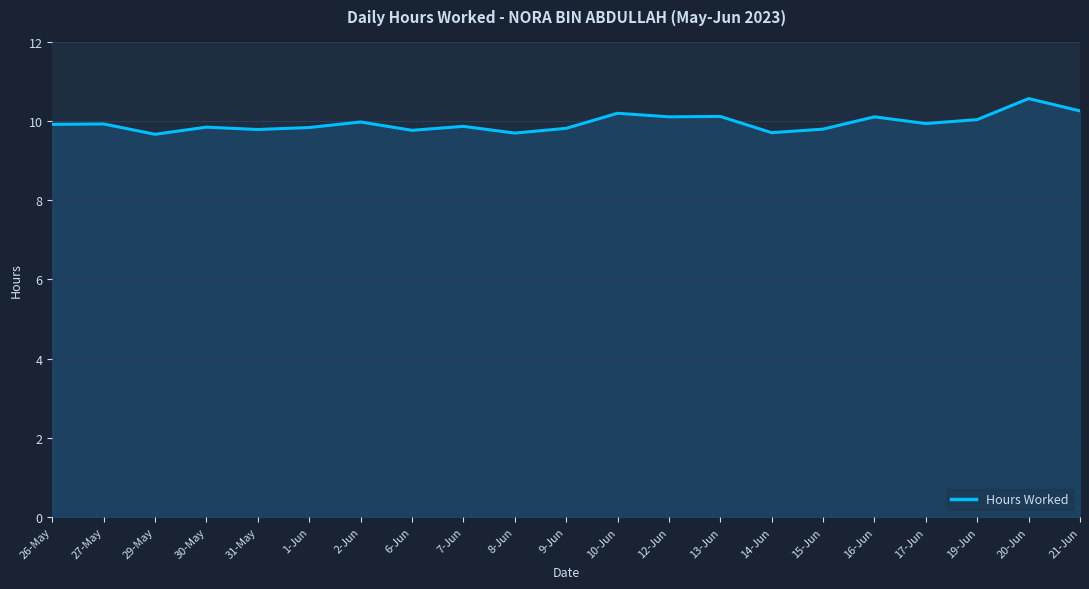

Where is the first local minimum?

29-May